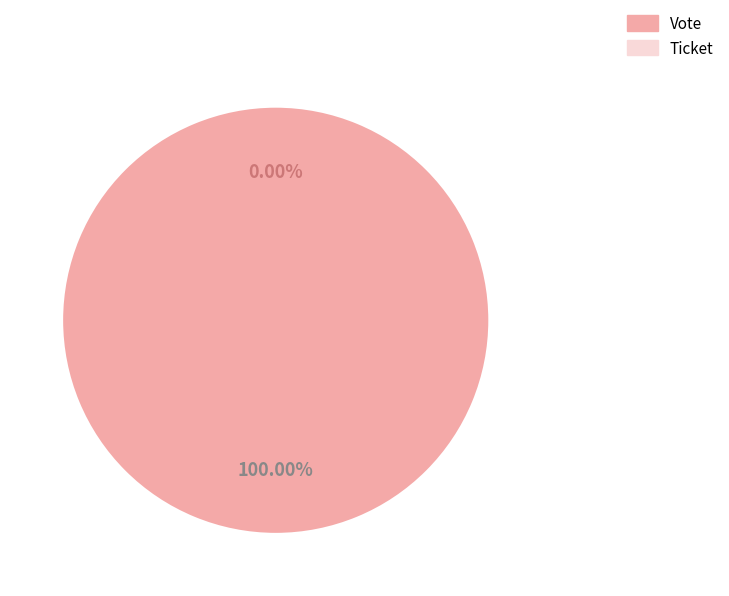

To the nearest percent, what portion does Vote represent?

100%